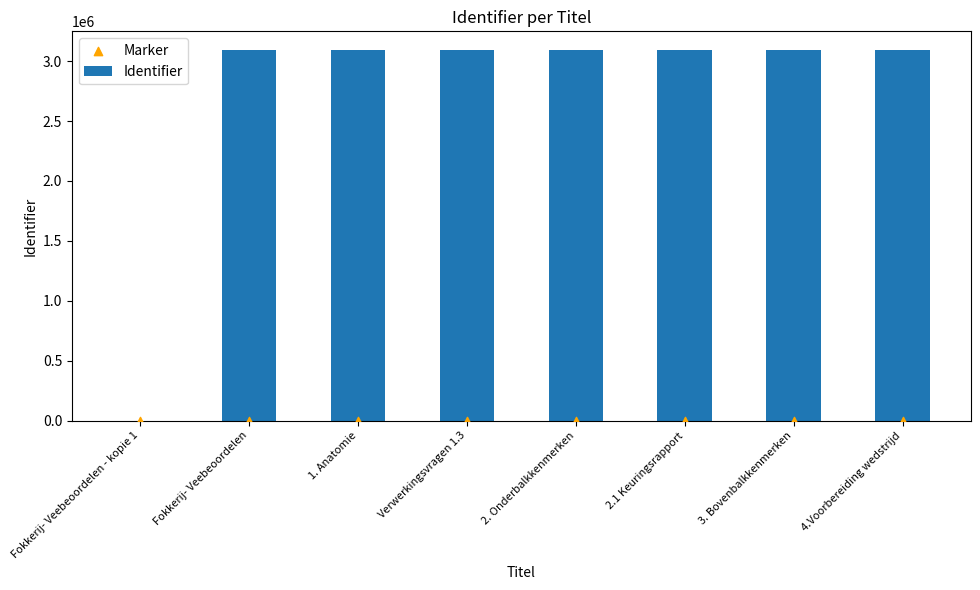

Which series reaches the minimum Y coordinate?

Identifier